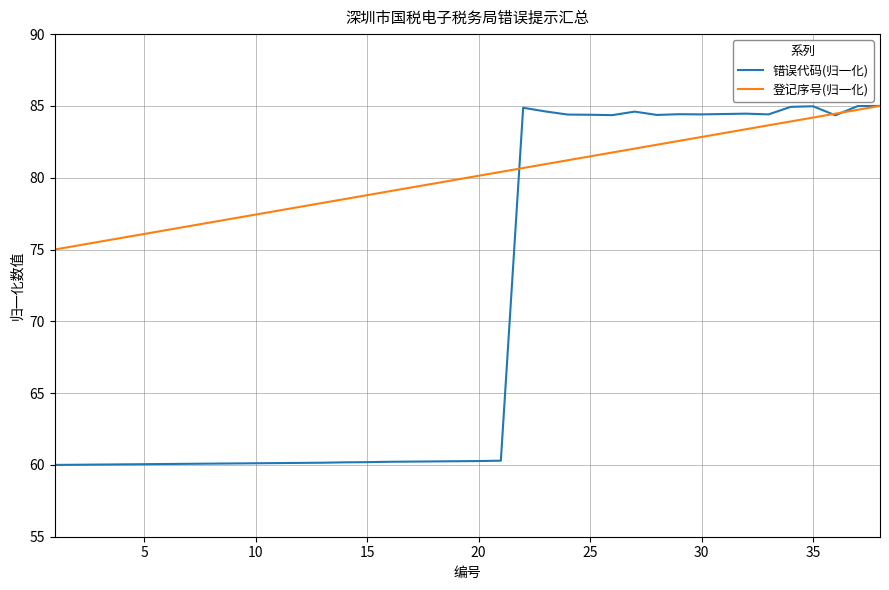

What is the lowest value of the 登记序号(归一化) series?

75.0